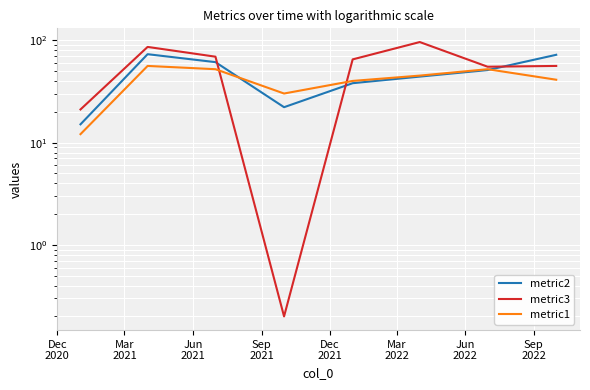

List the series in order of their peak value, highest first.

metric3, metric2, metric1